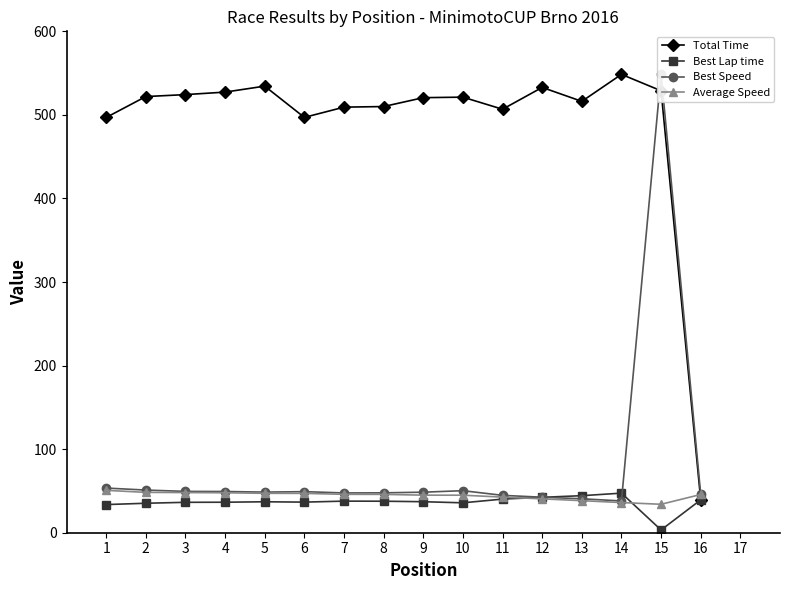

At which category does the chart reach its peak across all series?

15